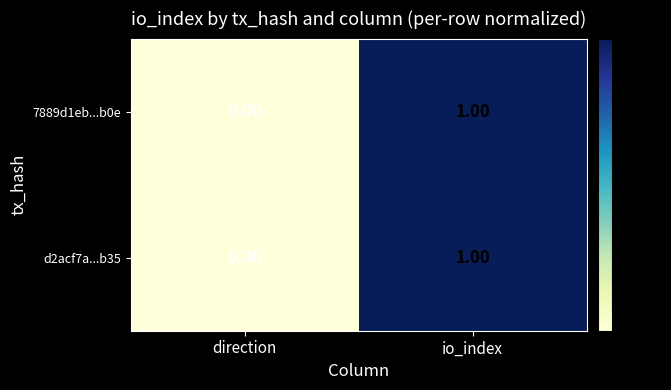

Rank the categories by 7889d1eb...b0e value from highest to lowest.

io_index, direction